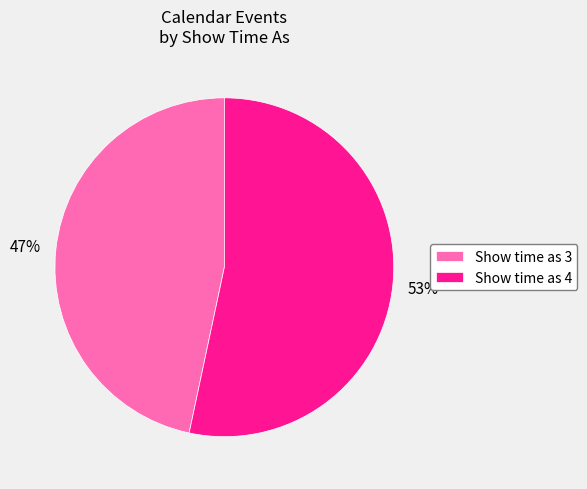

How many segments does this pie chart have?

2